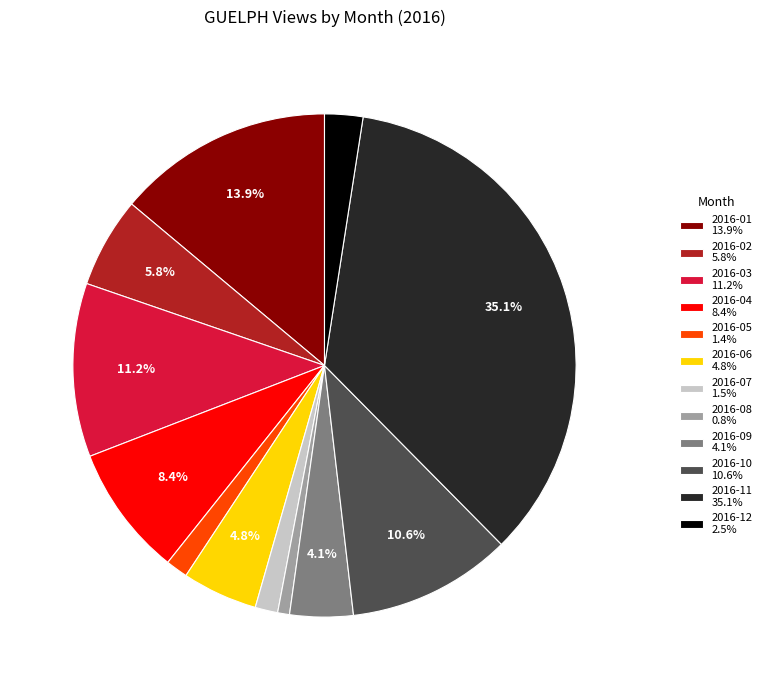

Between 2016-10 and 2016-05, which is larger?

2016-10